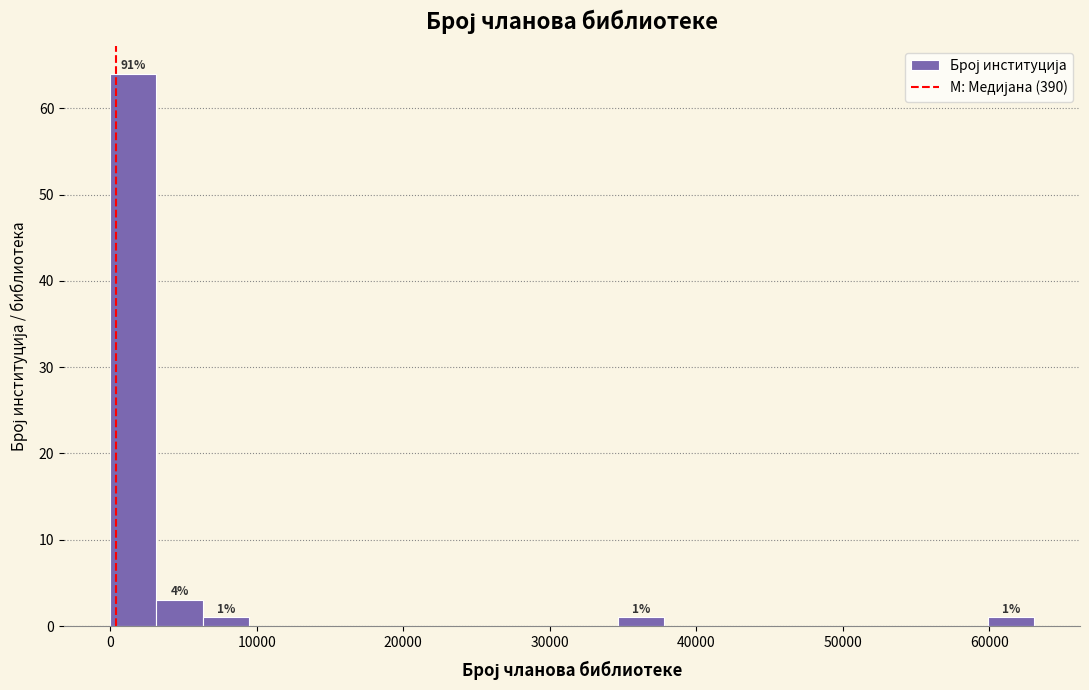

Read against the x-axis, roughly where is the centre of the tallest bar?

2000